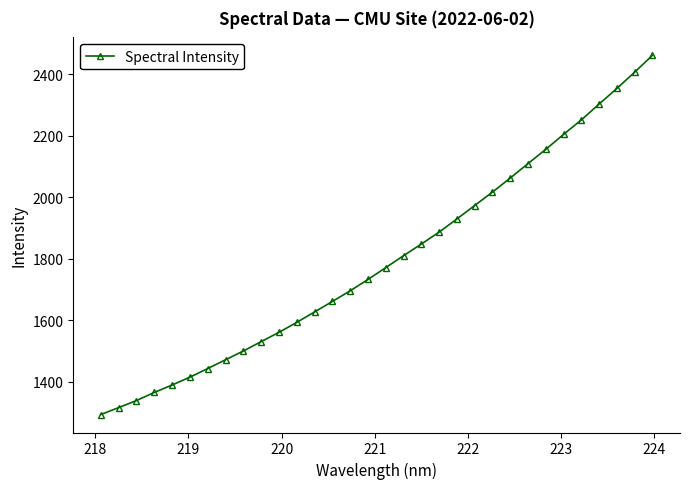

What is the maximum value shown in the chart?

2461.2